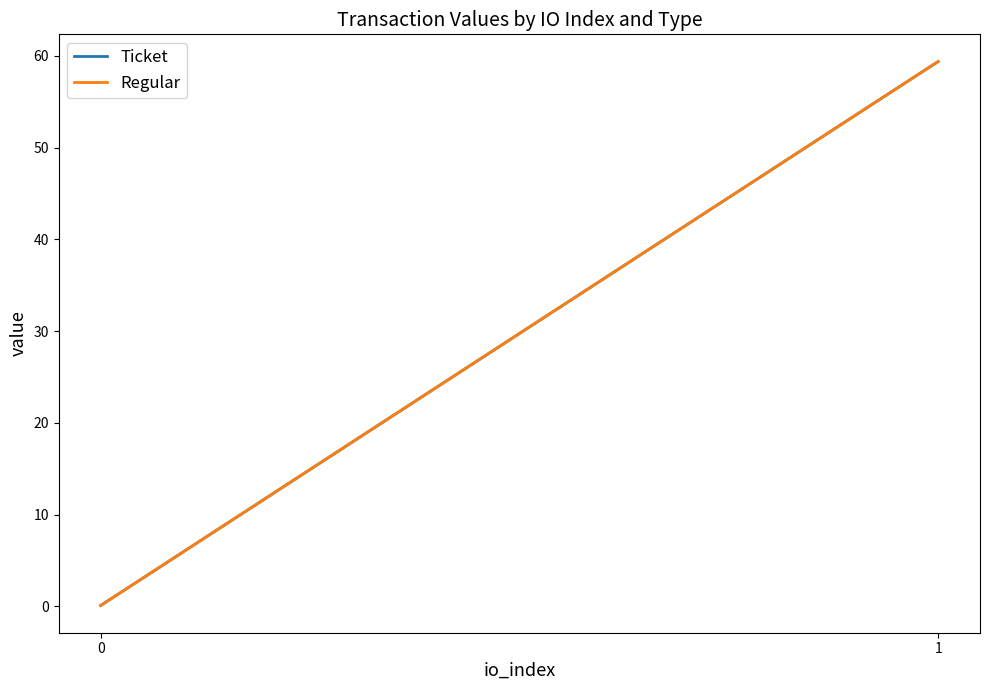

List the series in order of their peak value, highest first.

Ticket, Regular